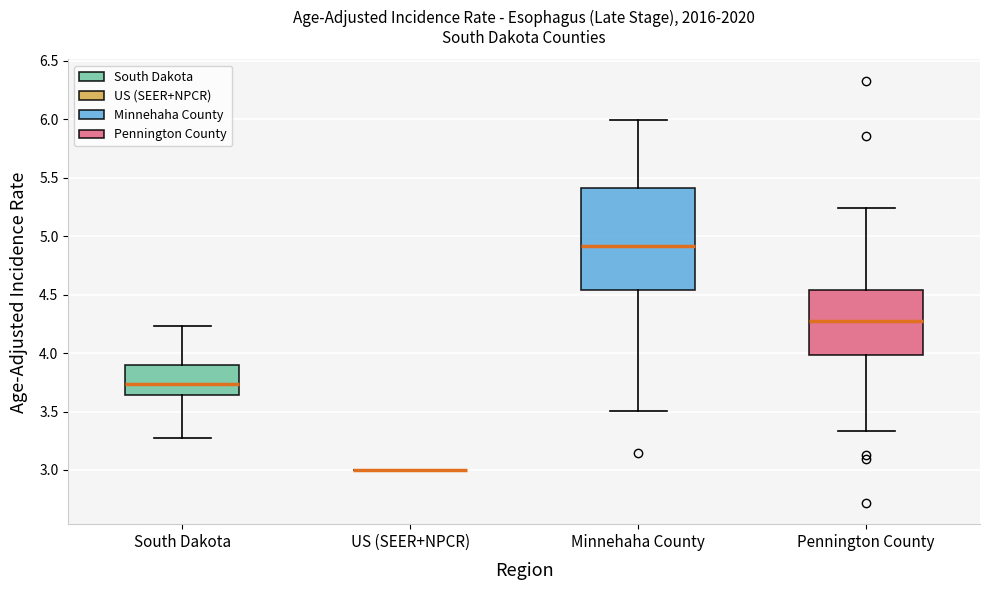

Which box is the tallest, from its lower edge to its upper edge?

Minnehaha County